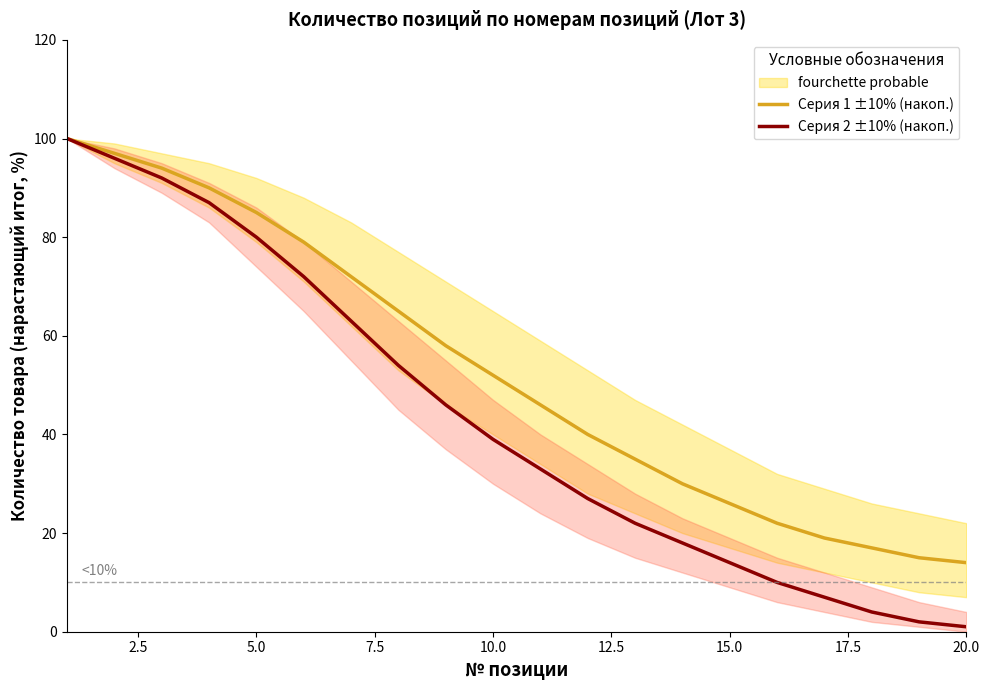

True or false: Серия 1 ±10% (накоп.) and Серия 2 ±10% (накоп.) intersect in this chart.

False